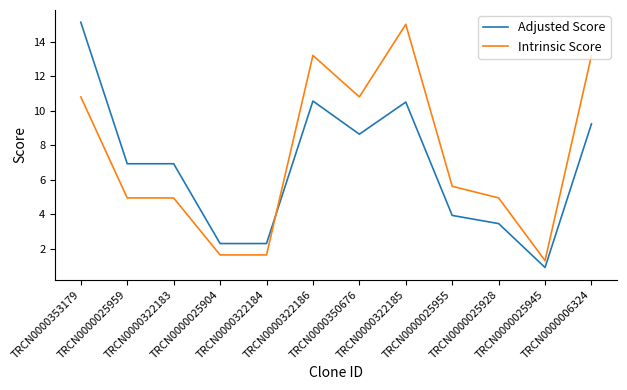

What are all the series names shown in the legend?

Adjusted Score, Intrinsic Score